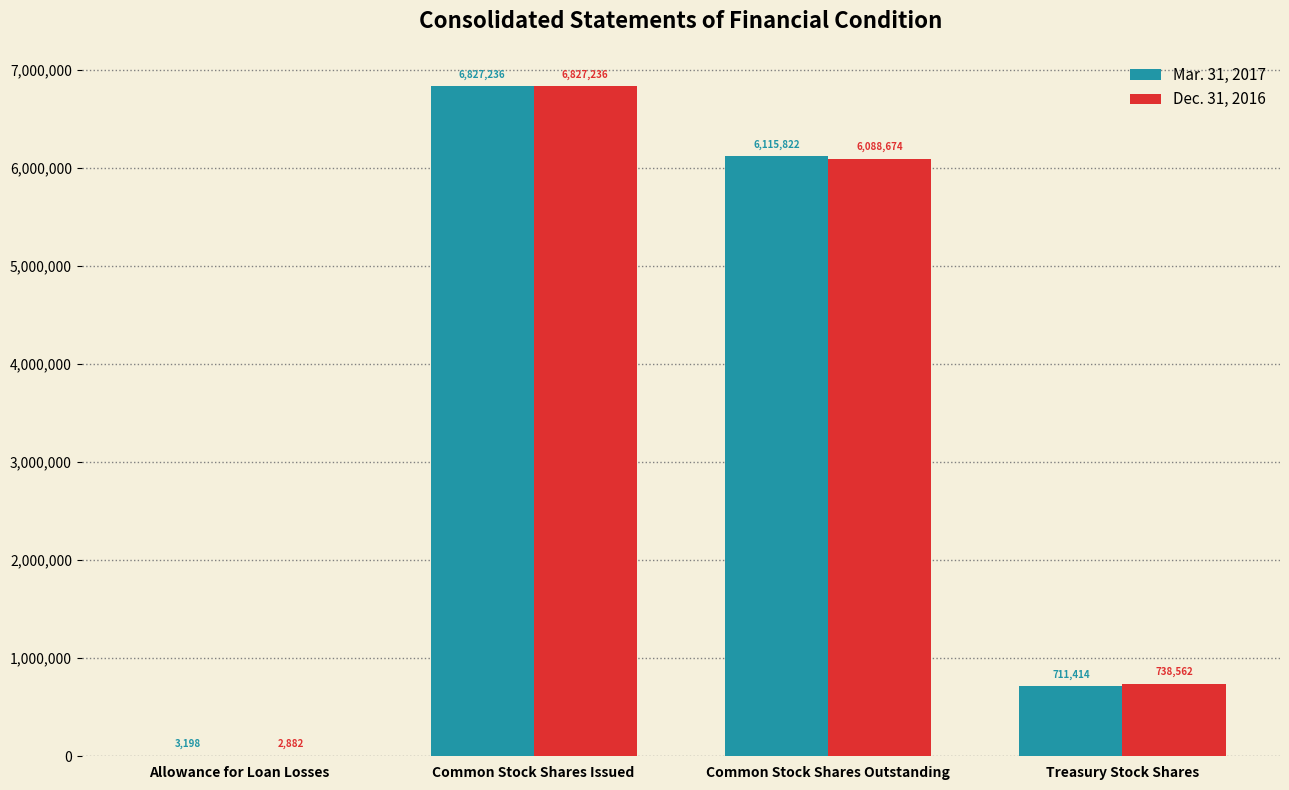

How many Dec. 31, 2016 values are between 738562 and 6827236?

3